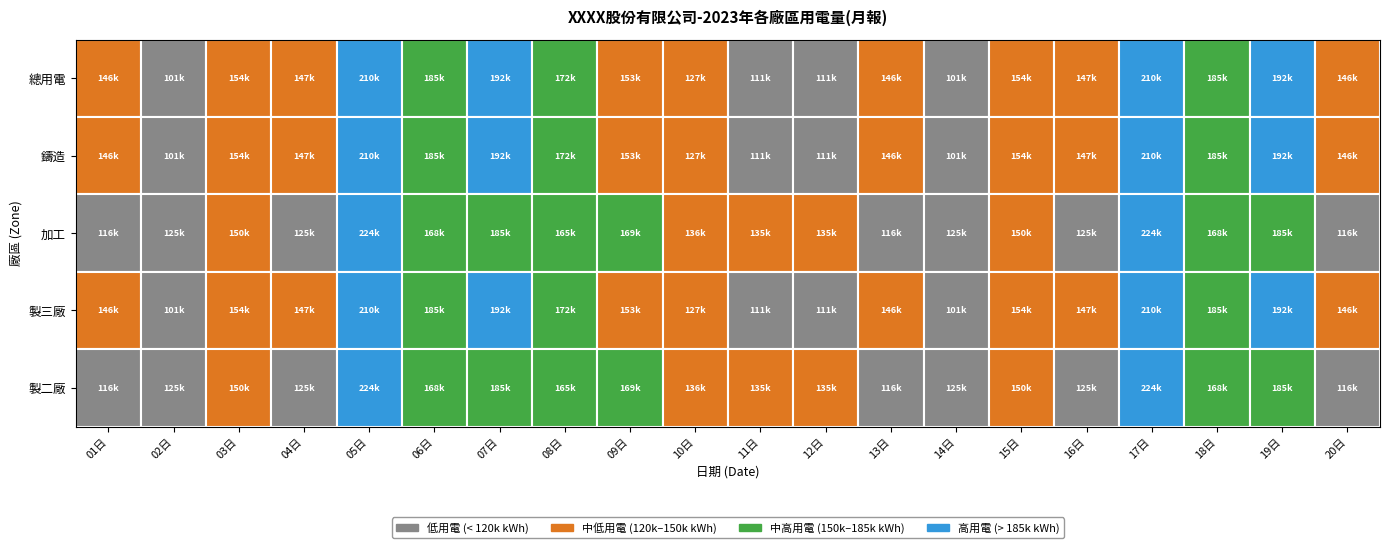

Reading left to right, list all the values displayed in this chart.

總用電: 01日=145560.6	02日=101351.5	03日=154144.3	04日=147259.8	05日=210479.7	06日=185358.1	07日=191718.5	08日=171797.0	09日=152864.4	10日=126978.0	11日=110548.9	12日=110548.9	13日=145560.6	14日=101351.5	15日=154144.3	16日=147259.8	17日=210479.7	18日=185358.1	19日=191718.5	20日=145560.6
鑄造: 01日=145560.6	02日=101351.5	03日=154144.3	04日=147259.8	05日=210479.7	06日=185358.1	07日=191718.5	08日=171797.0	09日=152864.4	10日=126978.0	11日=110548.9	12日=110548.9	13日=145560.6	14日=101351.5	15日=154144.3	16日=147259.8	17日=210479.7	18日=185358.1	19日=191718.5	20日=145560.6
加工: 01日=115521.0	02日=125315.0	03日=150055.3	04日=124544.0	05日=223541.0	06日=168240.0	07日=184541.0	08日=165458.0	09日=168541.0	10日=135555.0	11日=135247.0	12日=135247.0	13日=115521.0	14日=125315.0	15日=150055.3	16日=124544.0	17日=223541.0	18日=168240.0	19日=184541.0	20日=115521.0
製三廠: 01日=145560.6	02日=101351.5	03日=154144.3	04日=147259.8	05日=210479.7	06日=185358.1	07日=191718.5	08日=171797.0	09日=152864.4	10日=126978.0	11日=110548.9	12日=110548.9	13日=145560.6	14日=101351.5	15日=154144.3	16日=147259.8	17日=210479.7	18日=185358.1	19日=191718.5	20日=145560.6
製二廠: 01日=115521.0	02日=125315.0	03日=150055.3	04日=124544.0	05日=223541.0	06日=168240.0	07日=184541.0	08日=165458.0	09日=168541.0	10日=135555.0	11日=135247.0	12日=135247.0	13日=115521.0	14日=125315.0	15日=150055.3	16日=124544.0	17日=223541.0	18日=168240.0	19日=184541.0	20日=115521.0